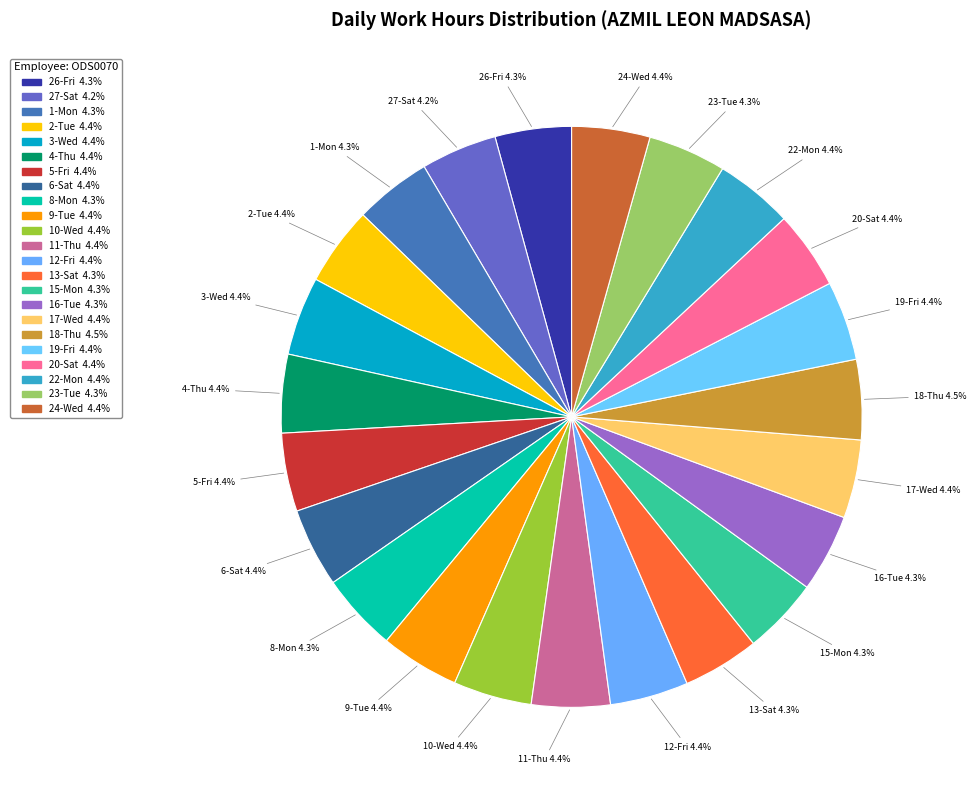

How many segments does this pie chart have?

23